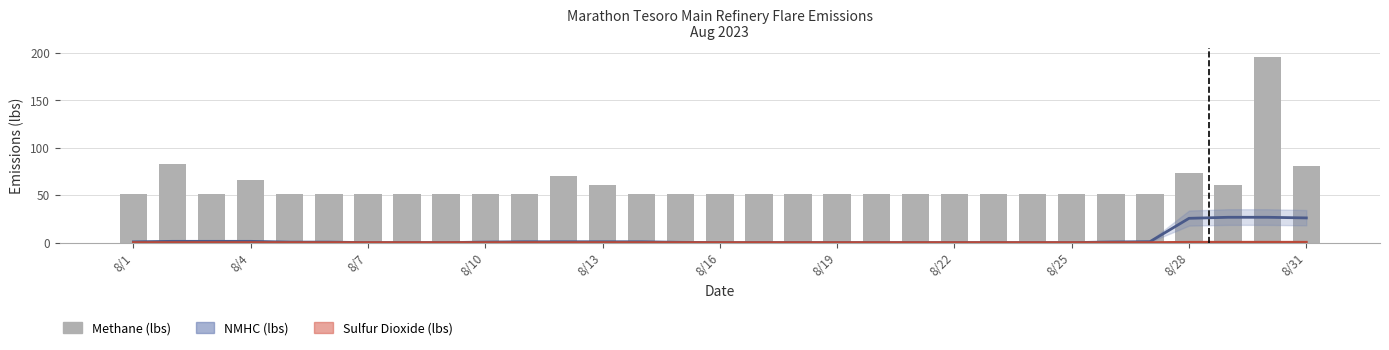

At how many categories does at least one series exceed 33?

31